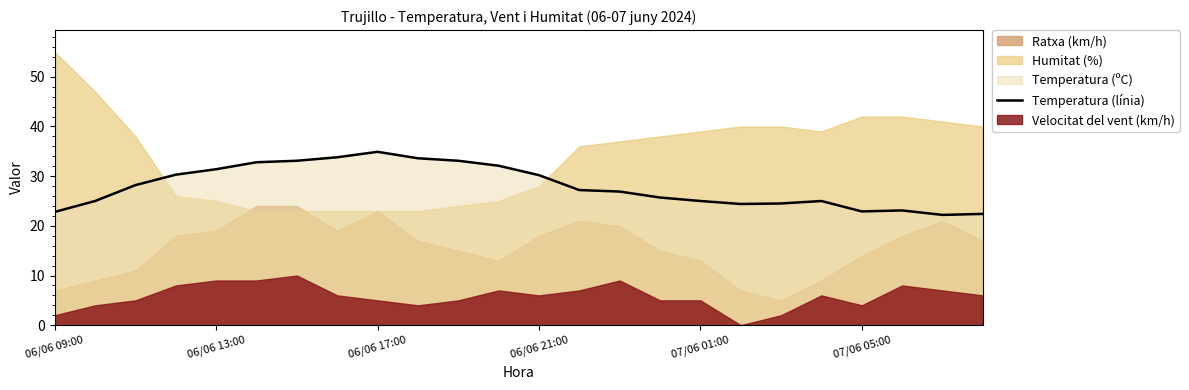

What is the change in value from 6 to 18?

-8.6